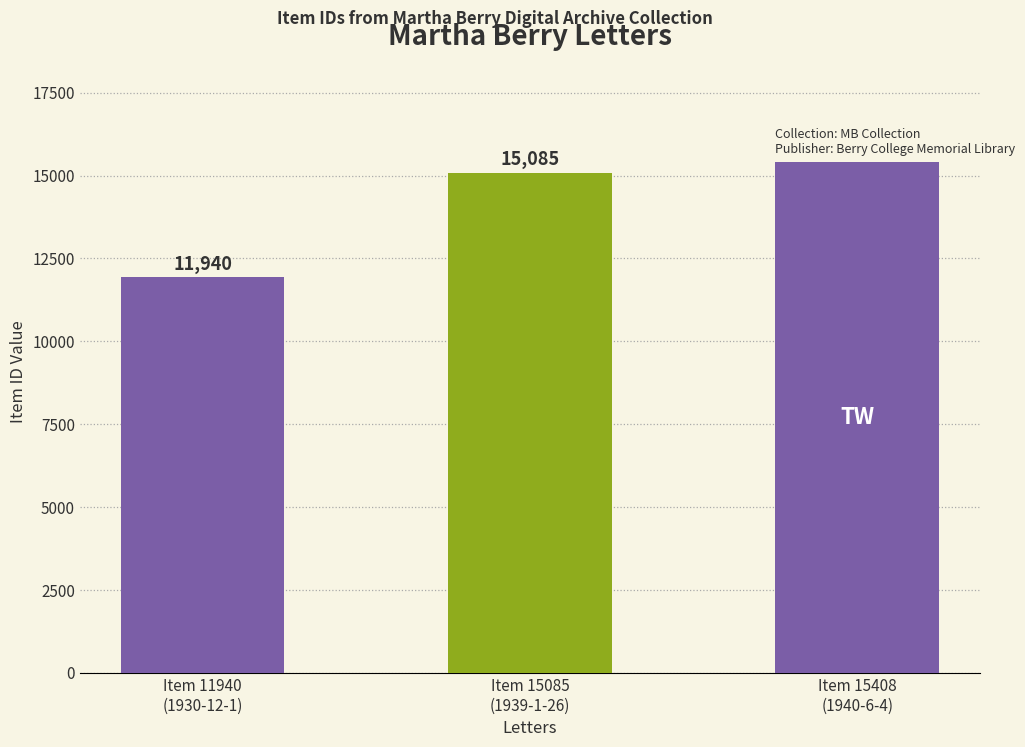

What is the value of the 2nd bar from the left?

15085